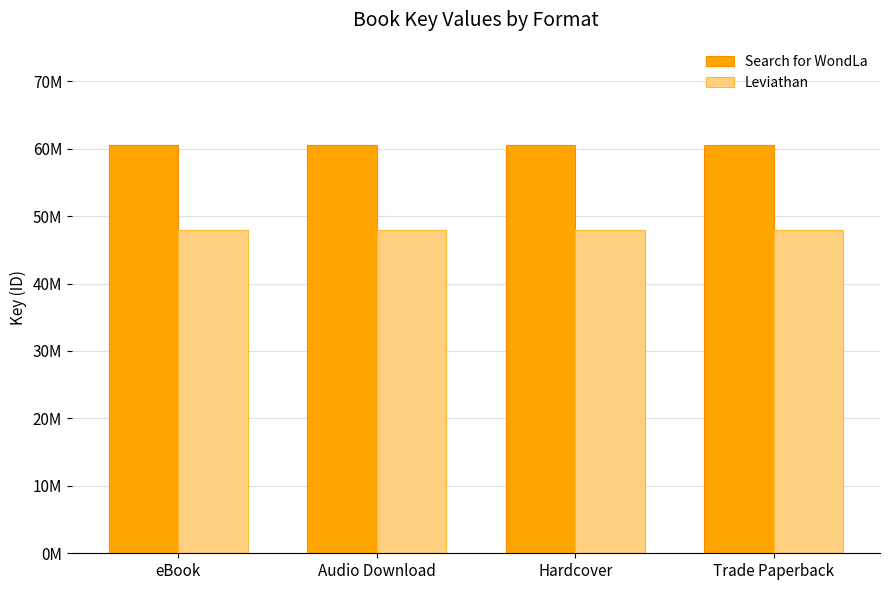

What is the spread (max minus min) of values at eBook?

12.7